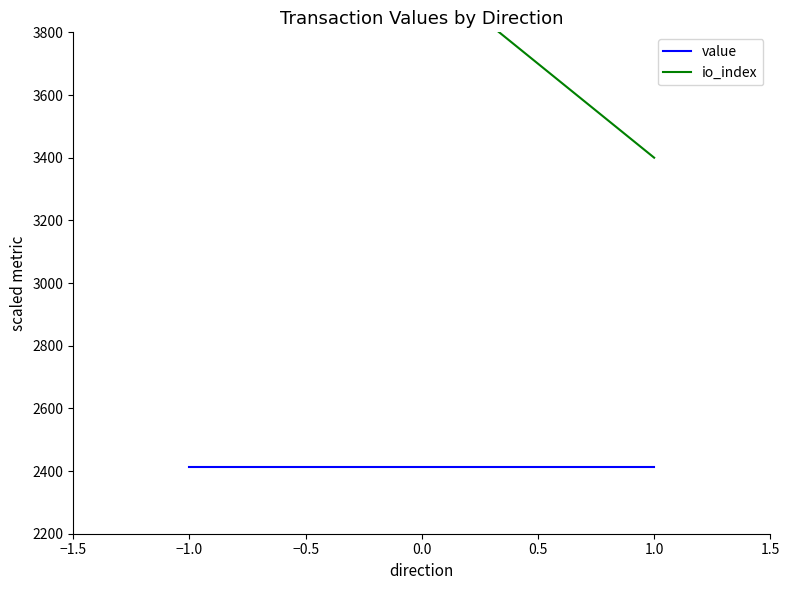

Which series has the largest total across all categories?

io_index